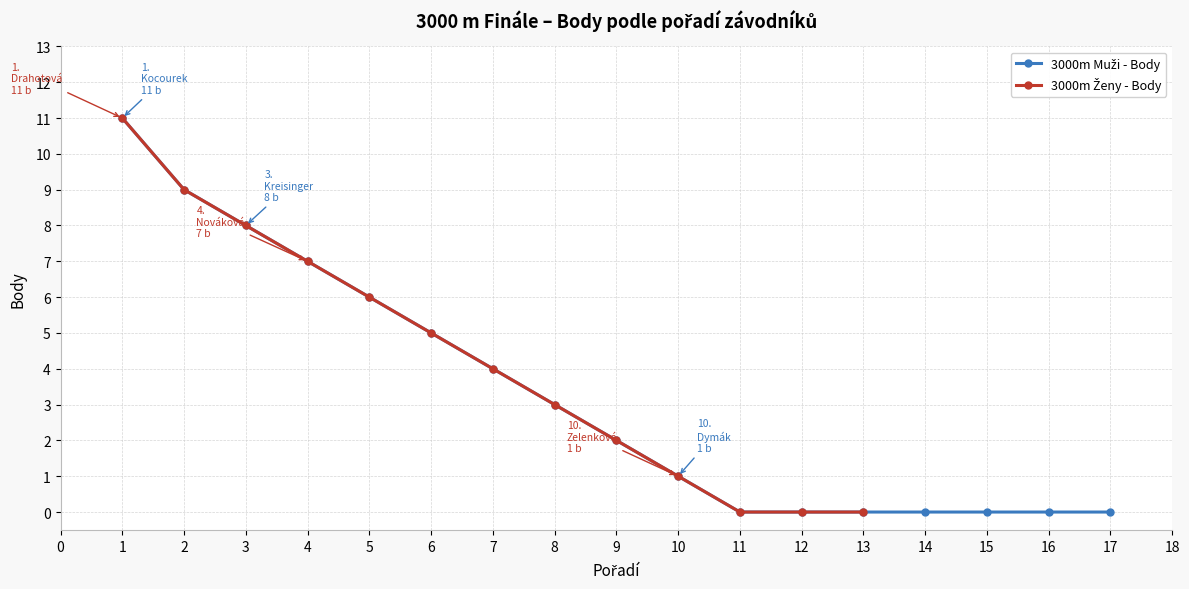

True or false: the data has more than 2 interior local peaks.

False